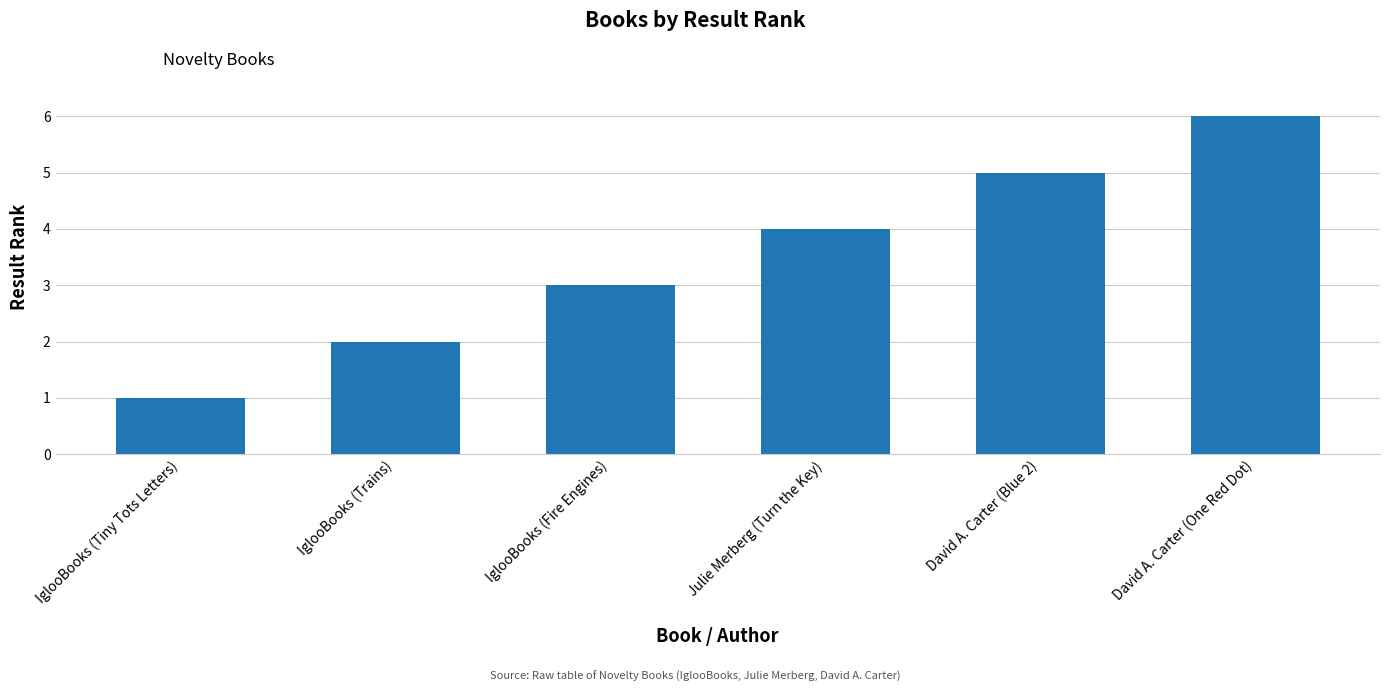

What position from the left is David A. Carter (One Red Dot)?

6